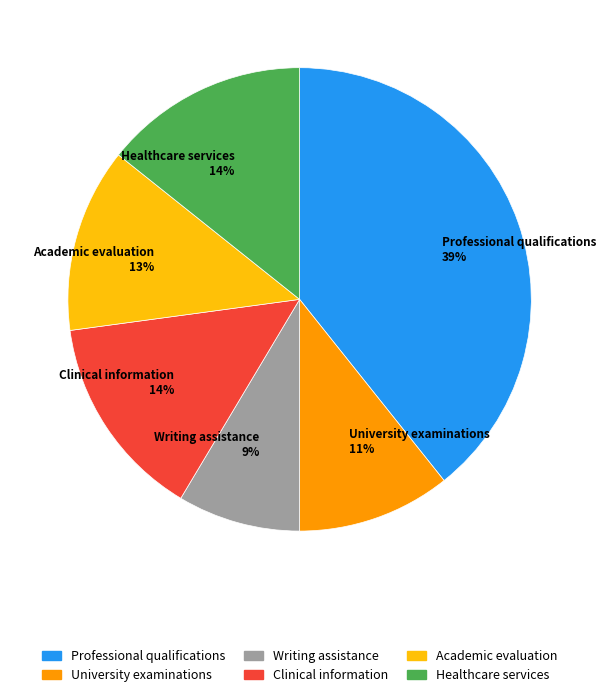

To the nearest percent, what is the average slice percentage?

17%